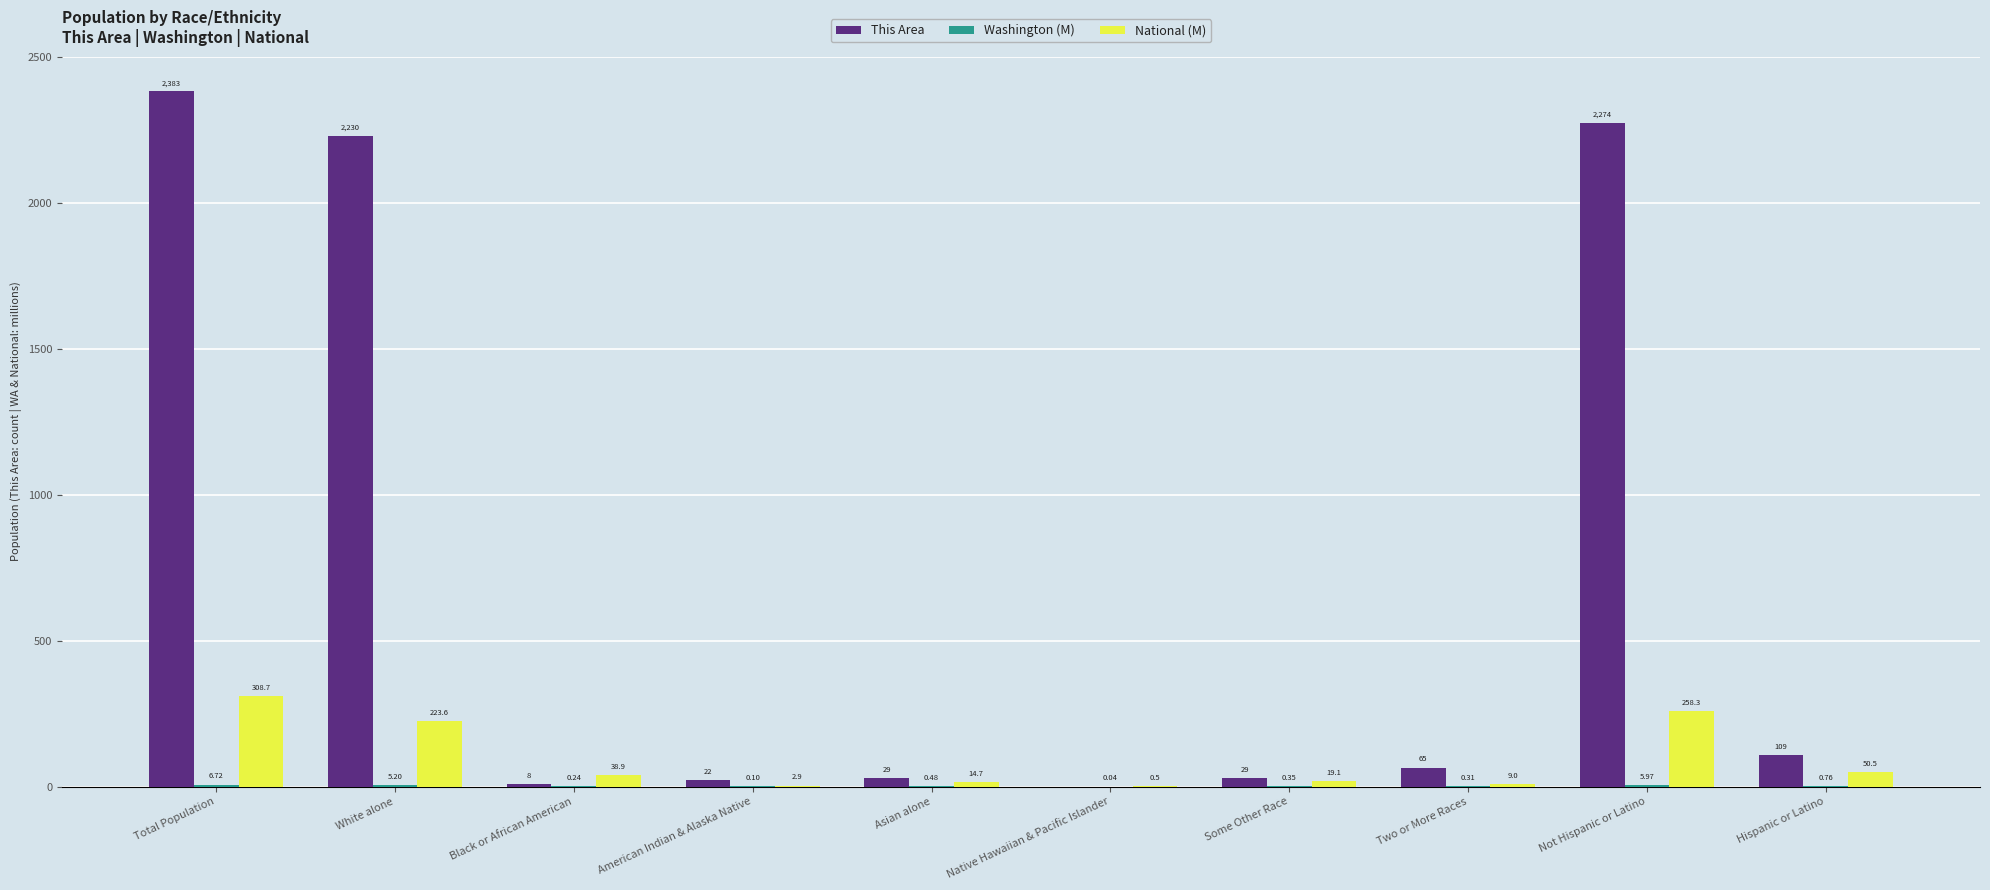

Where is This Area nearest to the value 1191?

White alone